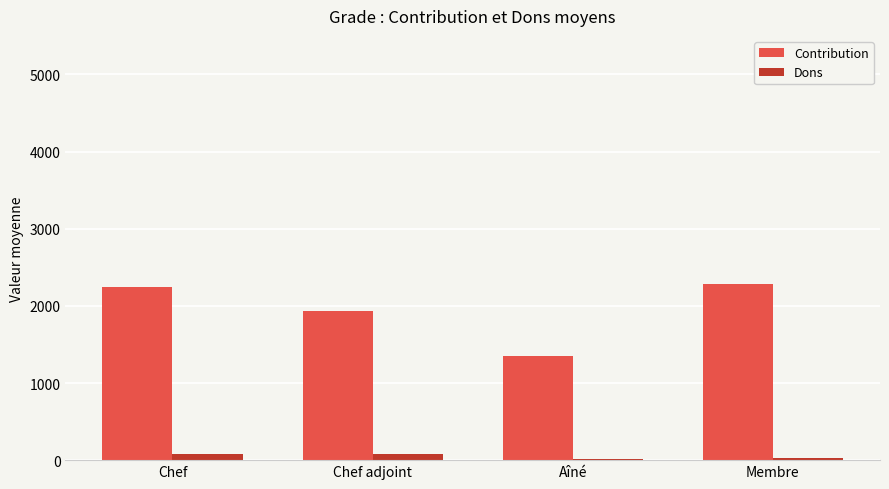

What is the total value across all series at Membre?

2319.8